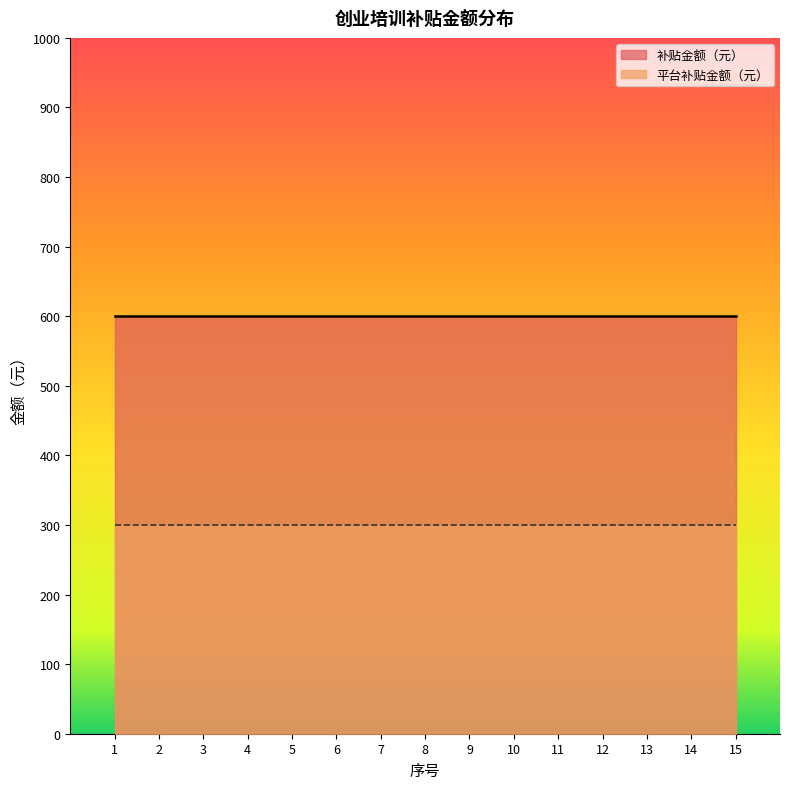

What is the difference between the highest and lowest values at 4?

300